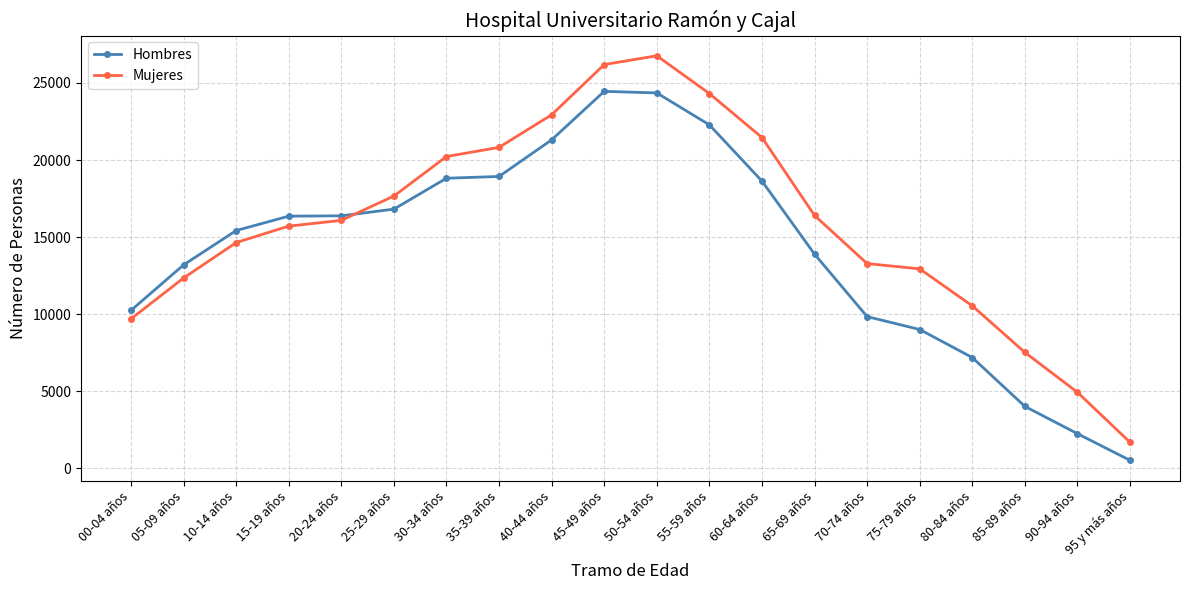

At which category is the sum across all series the highest?

50-54 años